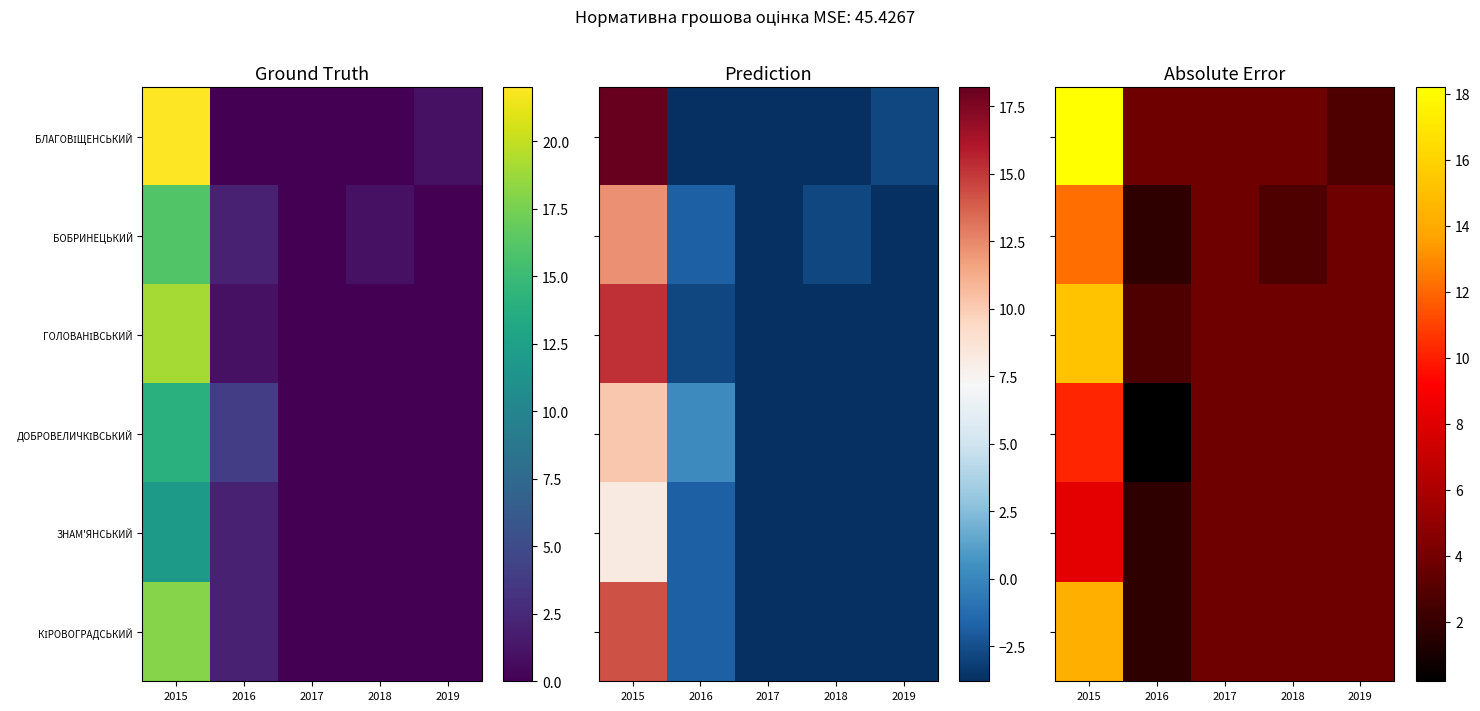

At which category is the sum across all series the highest?

2015